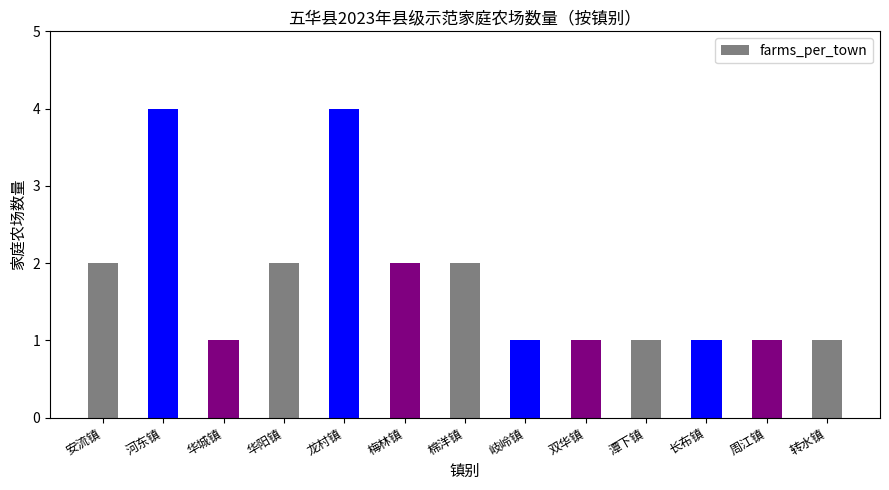

Are the bars horizontal?

No